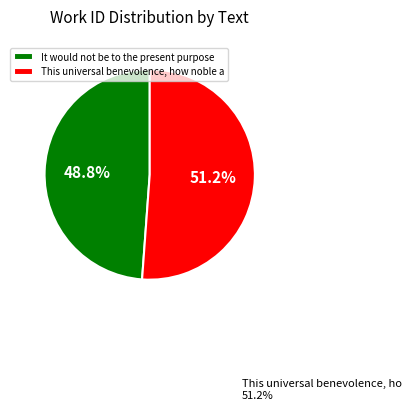

How many segments does this pie chart have?

2